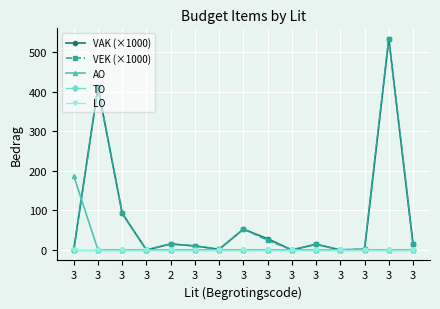

Between 3 and 3, which series saw the biggest shift?

VAK (×1000)